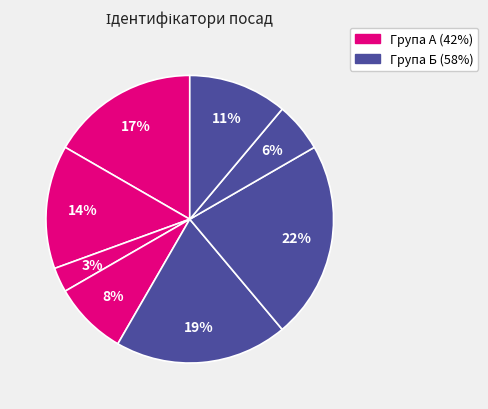

To the nearest percent, what is the difference between the largest and smallest slice percentages?

19%